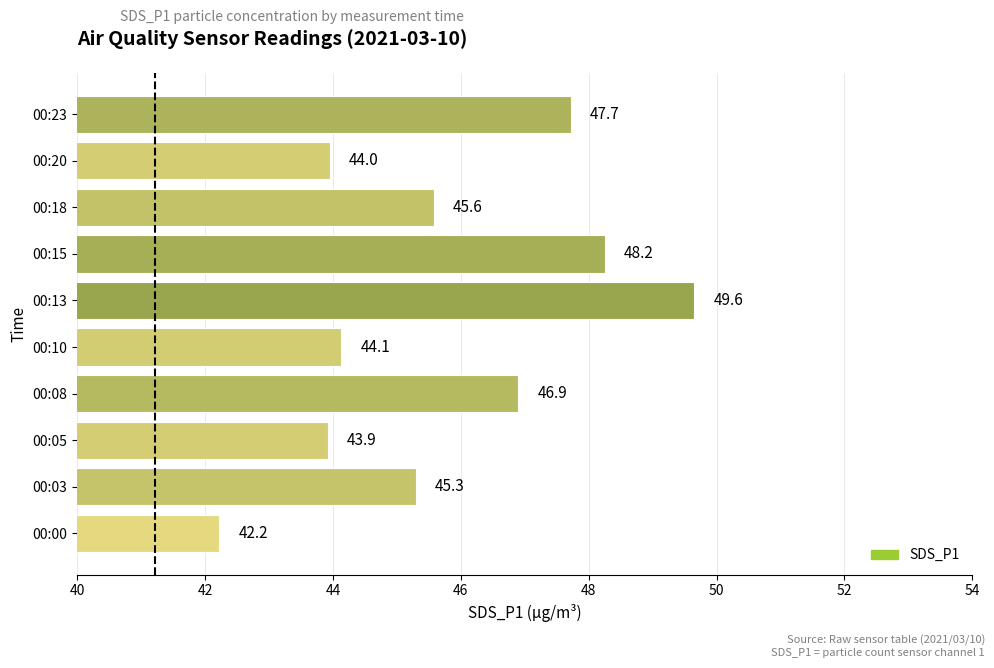

Rank the categories by value from lowest to highest.

00:00, 00:05, 00:20, 00:10, 00:03, 00:18, 00:08, 00:23, 00:15, 00:13